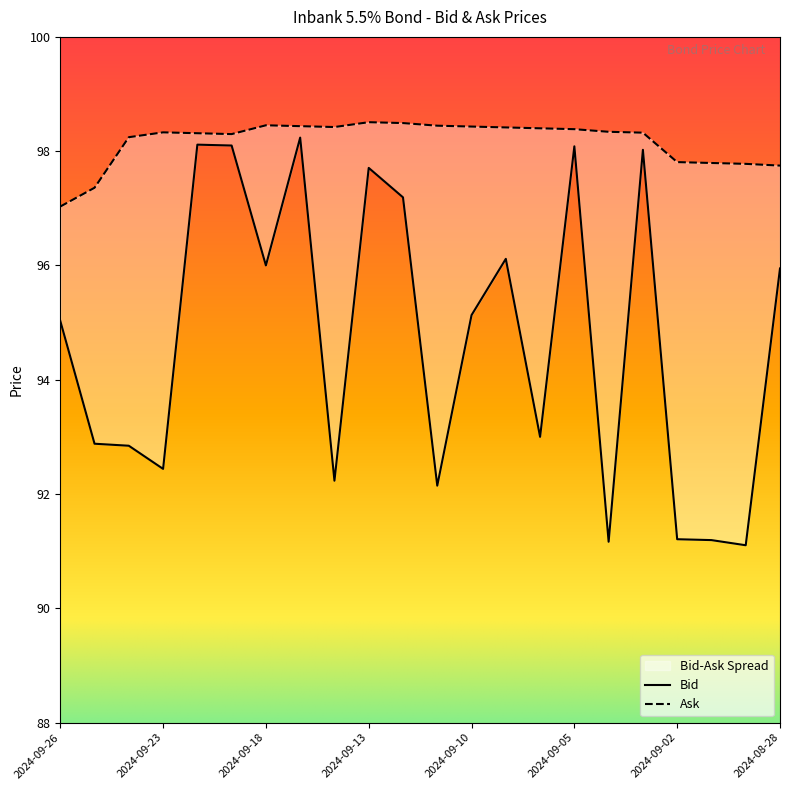

What value does the Bid series have at 2024-09-02?

91.2